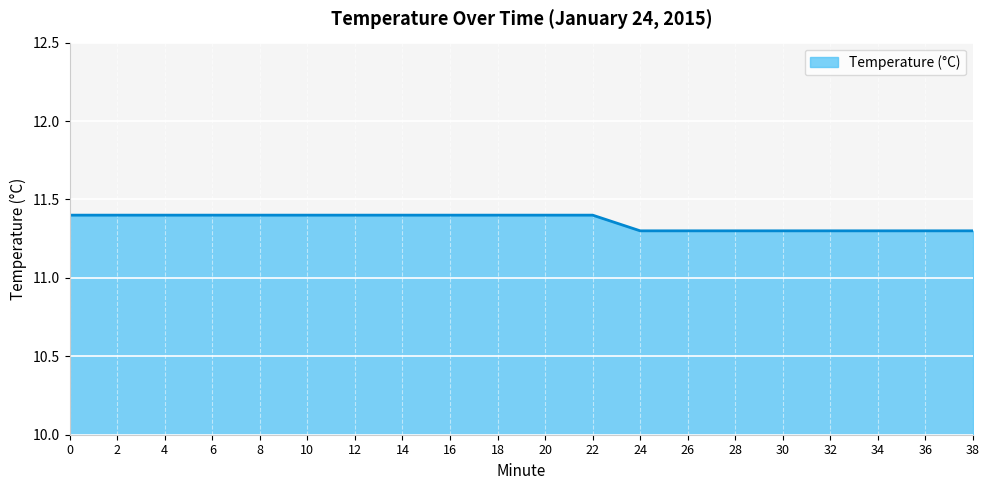

What is the minimum value shown in the chart?

11.3